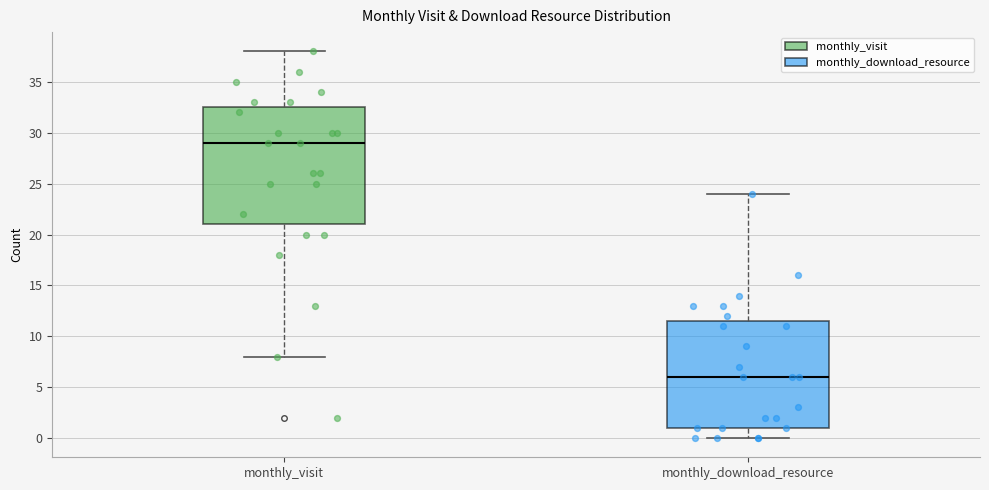

Which box's median line is the lowest?

monthly_download_resource